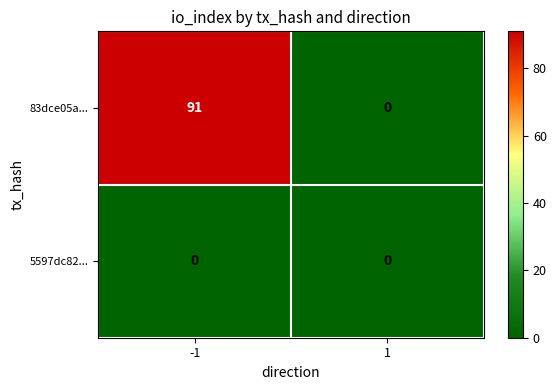

At how many categories does at least one series exceed 48?

1